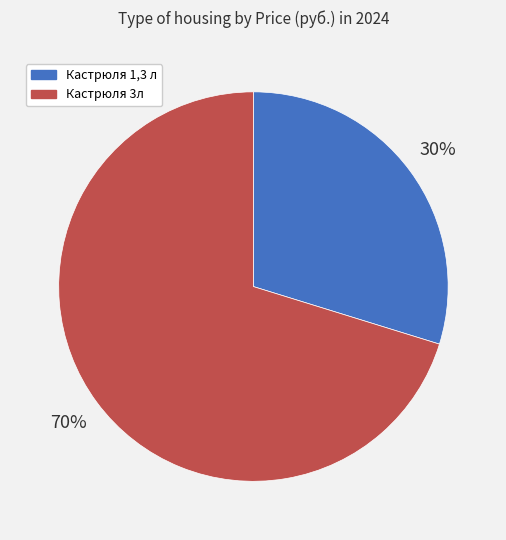

To the nearest percent, what is the average slice percentage?

50%